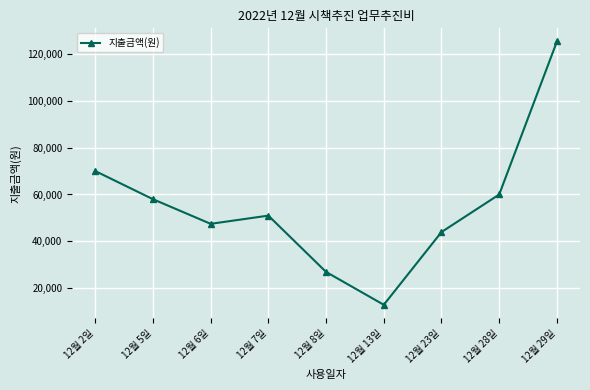

List the labels in order of value, largest first.

12월 29일, 12월 2일, 12월 28일, 12월 5일, 12월 7일, 12월 6일, 12월 23일, 12월 8일, 12월 13일